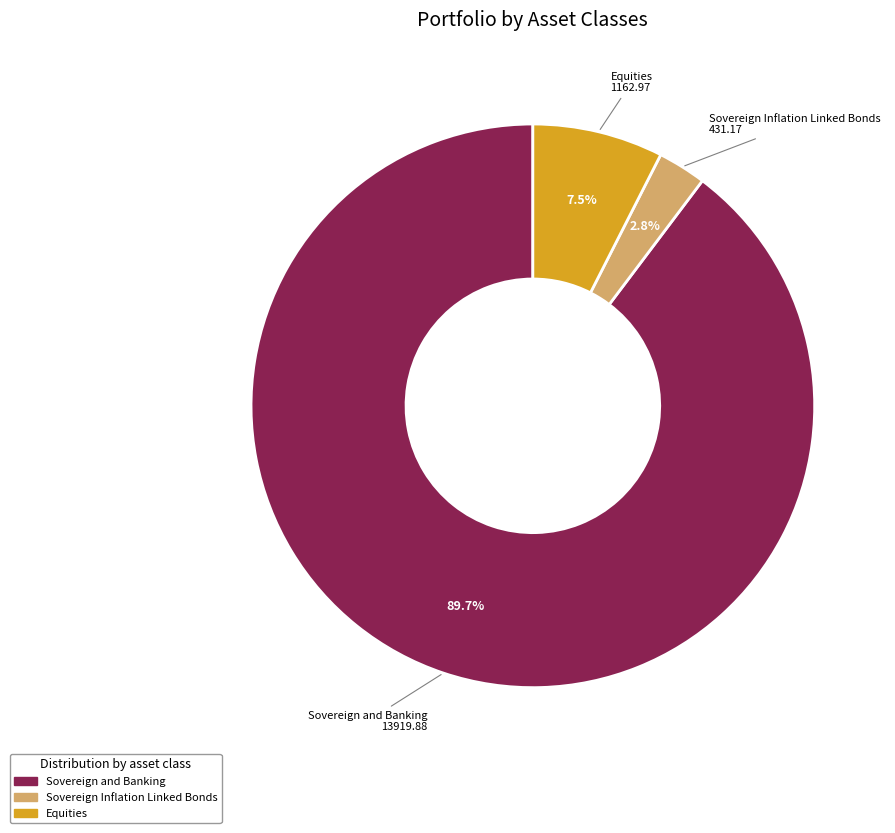

What is the ratio of the value at Equities to the value at Sovereign and Banking?

0.1